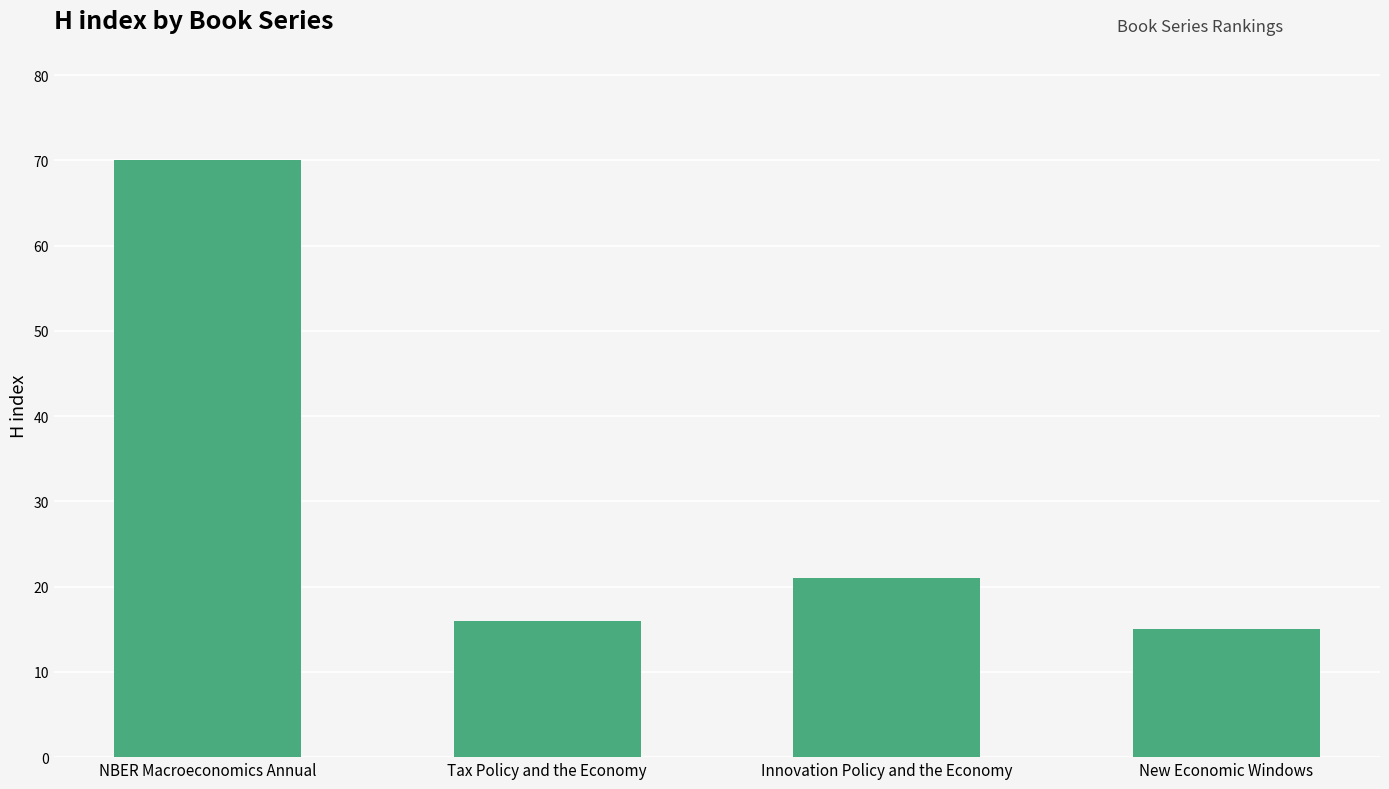

Are the bars horizontal?

No